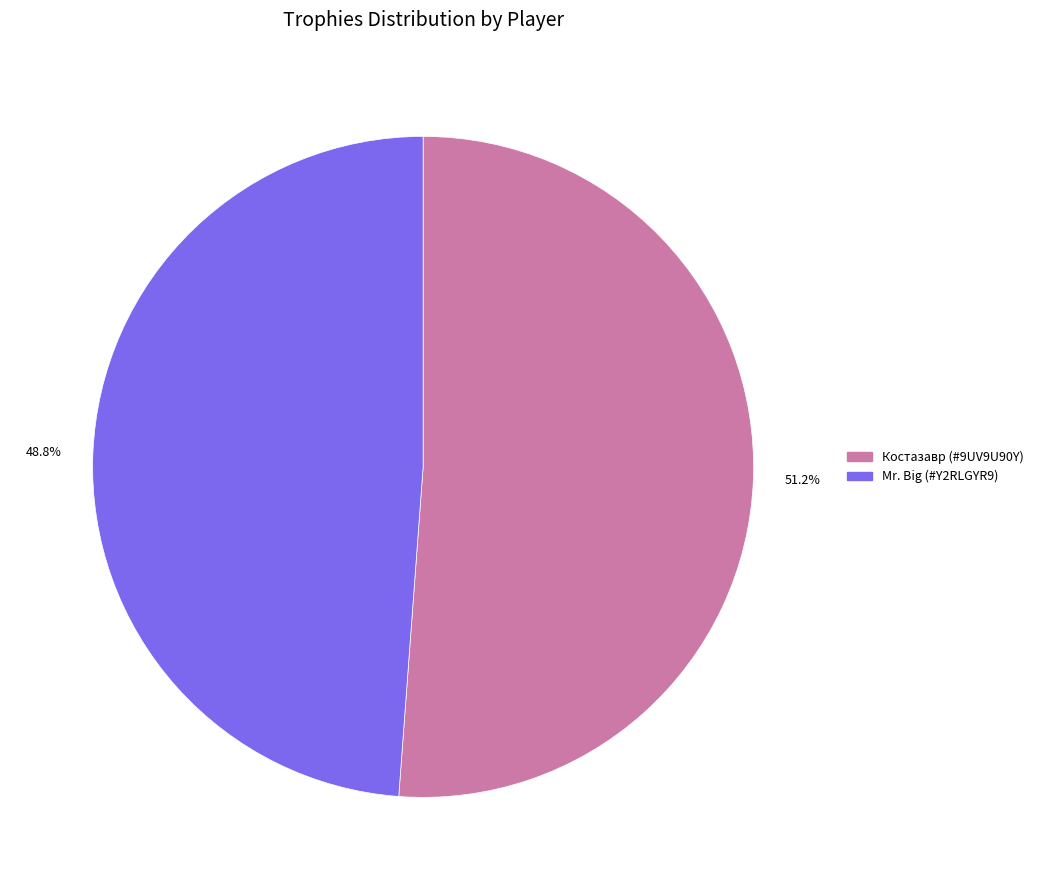

How many slices are in this pie chart?

2